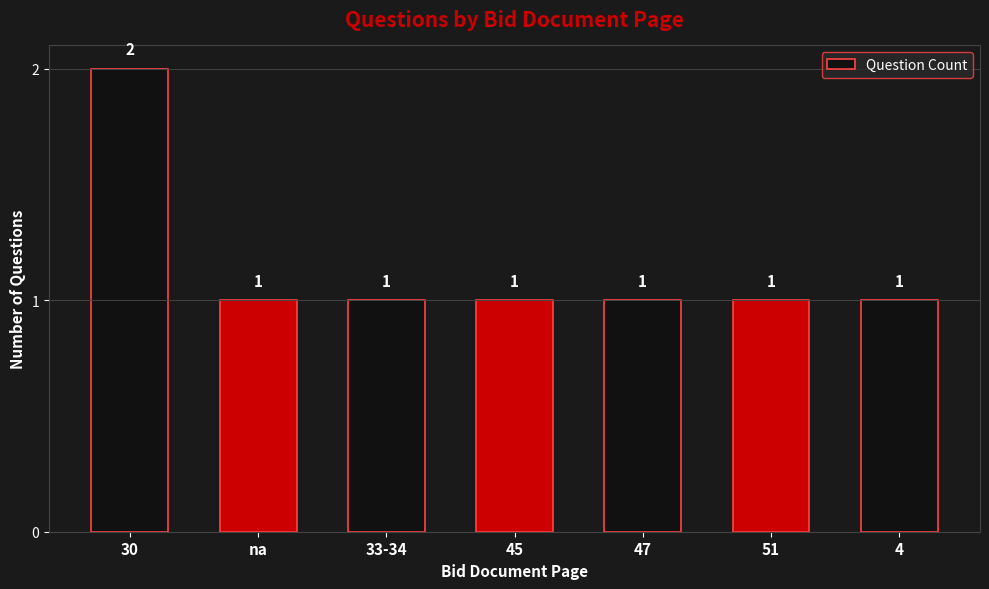

What position from the left is 30?

1